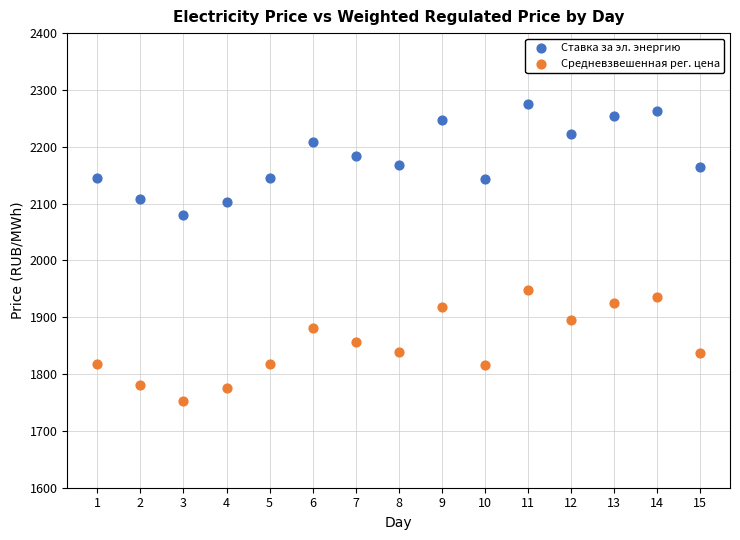

Which series has the largest Y range (max minus min)?

Средневзвешенная рег. цена